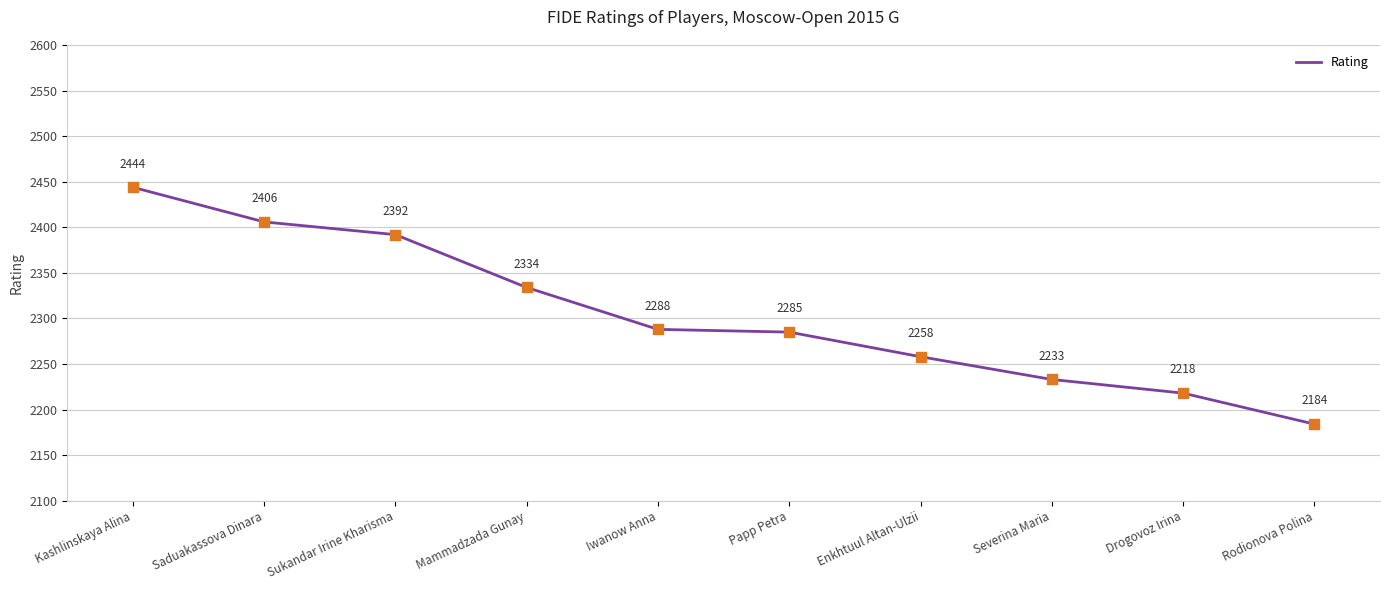

Between Severina Maria and Iwanow Anna, which is larger?

Iwanow Anna